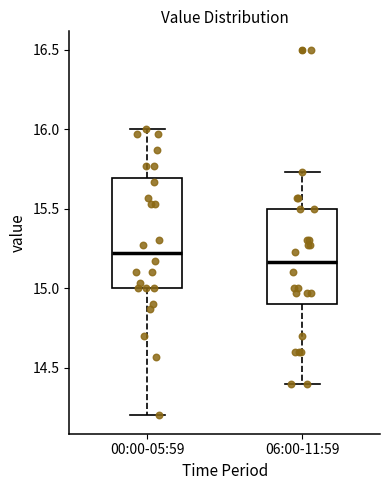

Where does the upper whisker of the box for 06:00-11:59 end on the y-axis? The values are not printed on the chart, so give them approximately, as read against the axis.

15.75